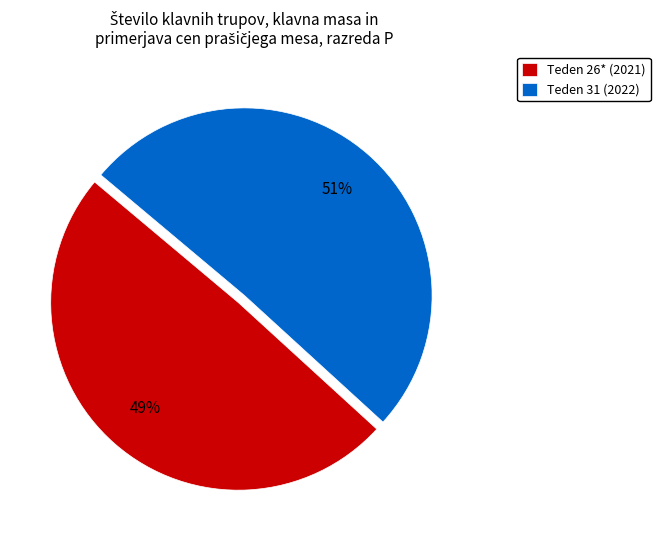

Is the sum of Teden 31 (2022) and Teden 26* (2021) greater than half?

Yes